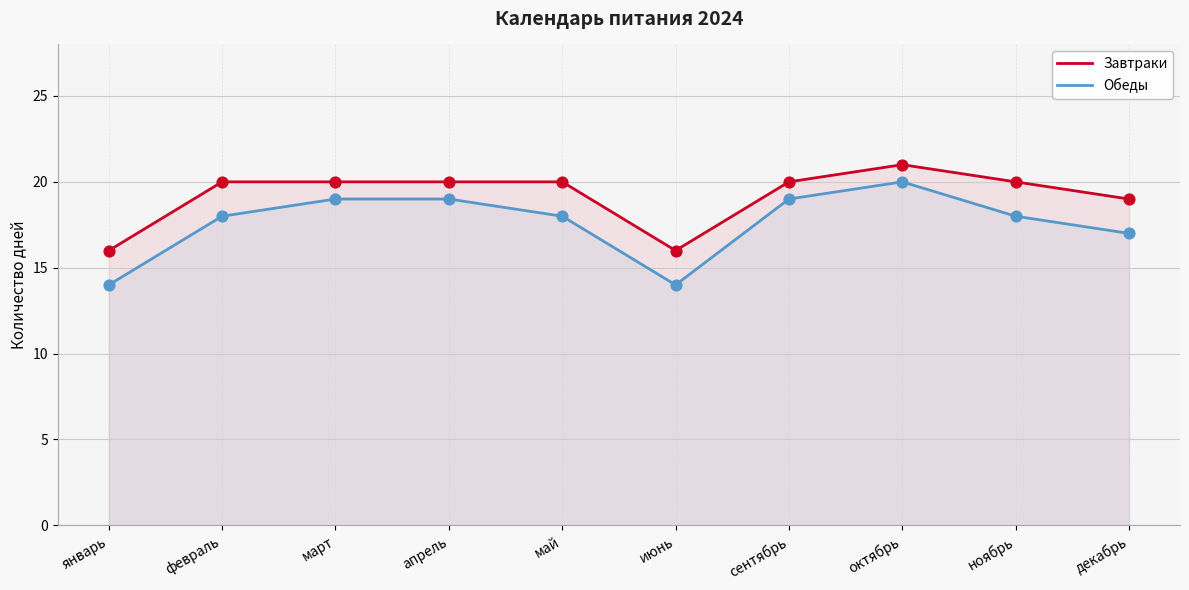

What is the total value across all series at декабрь?

36